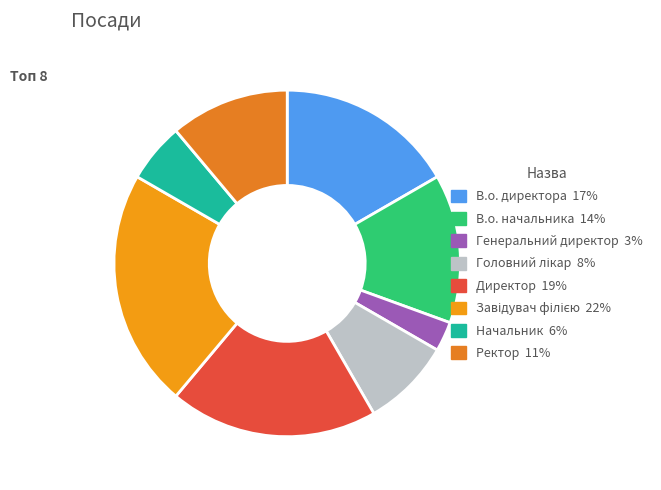

How many segments does this pie chart have?

8